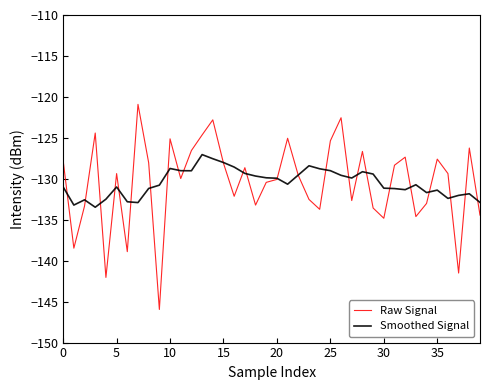

What is the sum of all Raw Signal values?

-5219.9